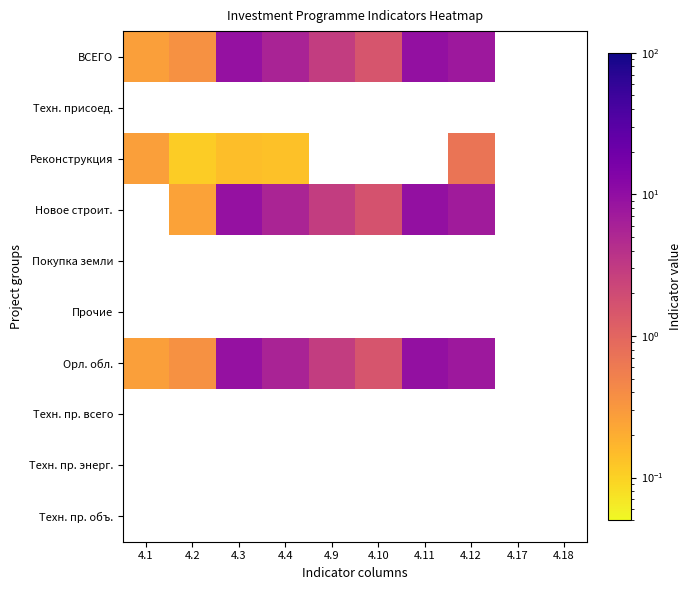

How many categories are shown in the chart?

10